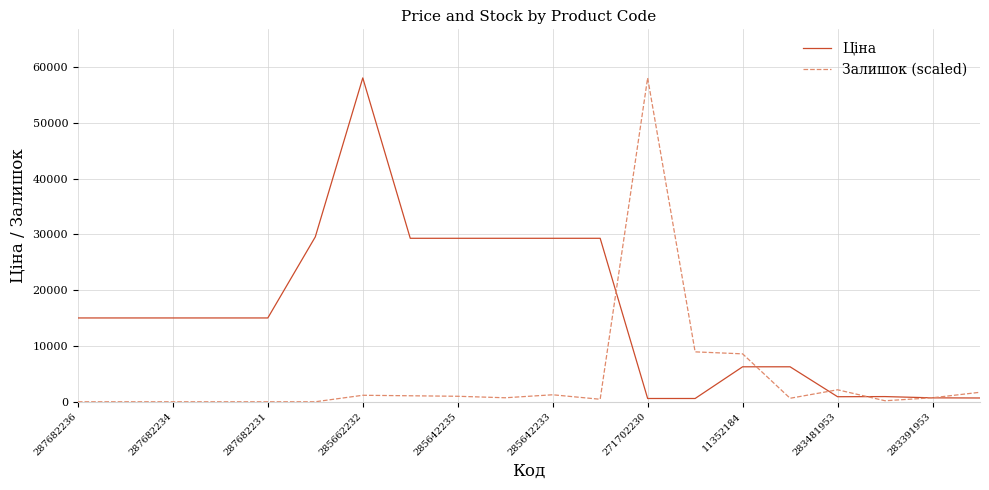

What is the maximum value for Залишок (scaled)?

58037.0